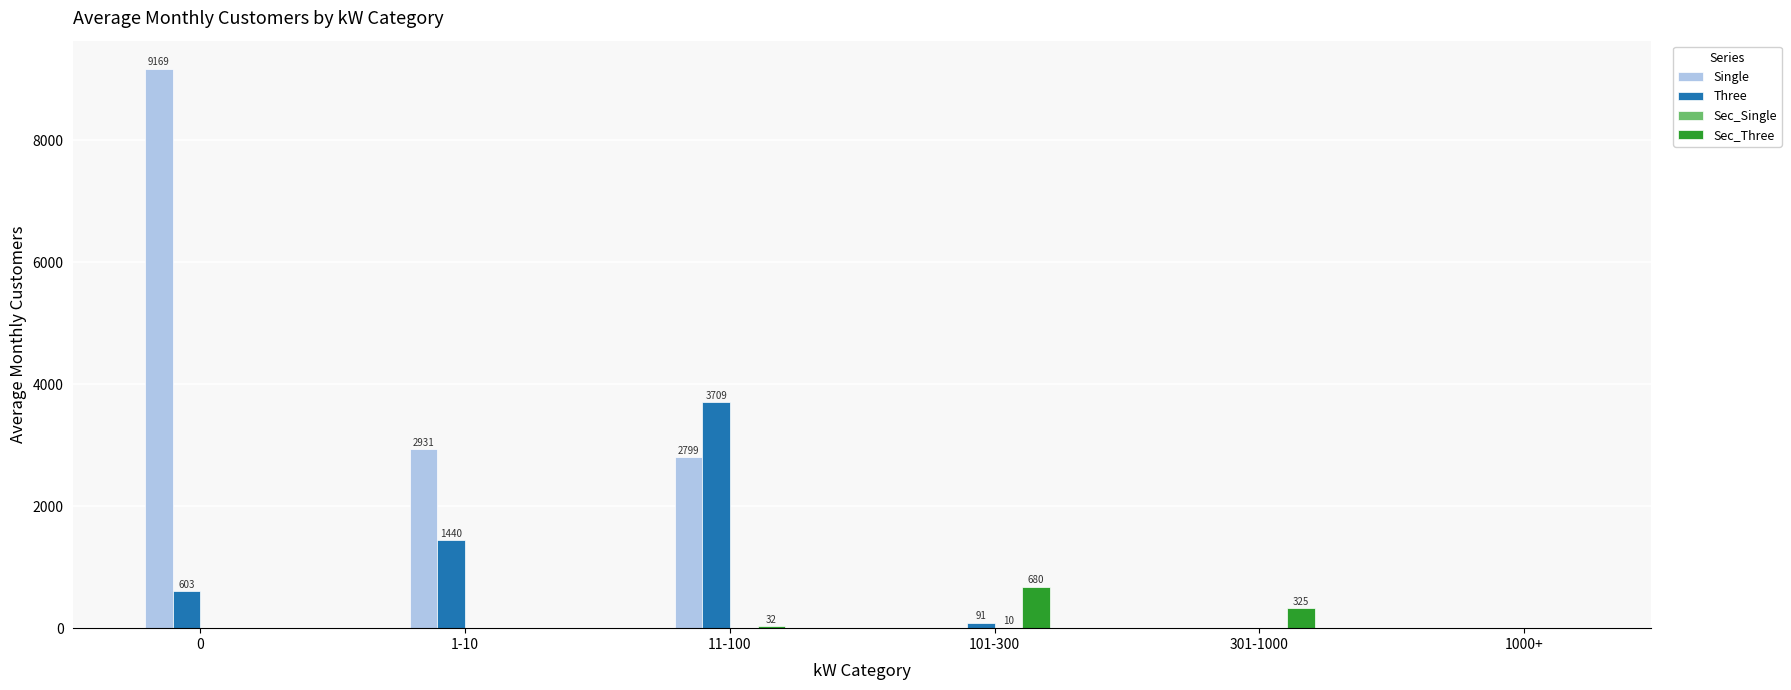

Which series has the largest range (max minus min)?

Single